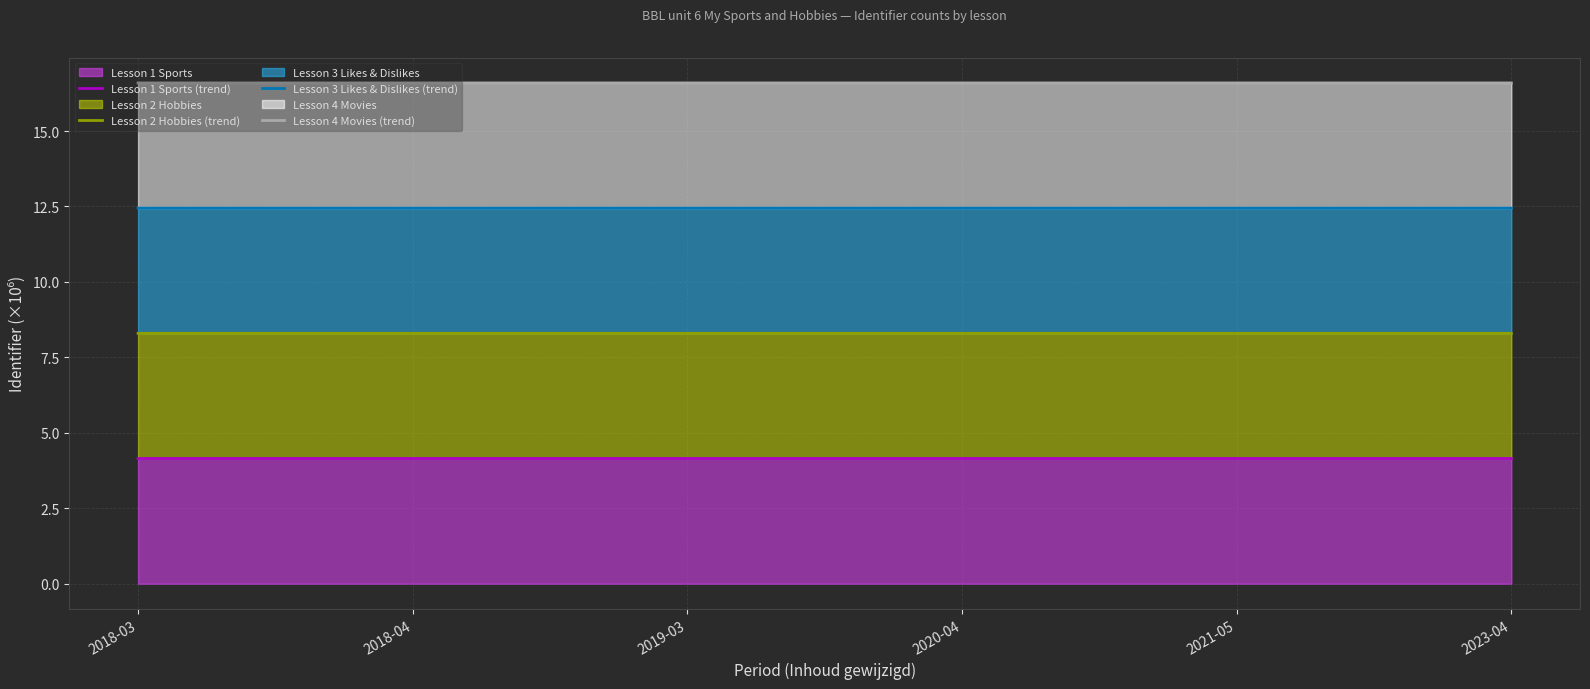

At which category does Lesson 4 Movies (trend) reach its first local peak?

2020-04